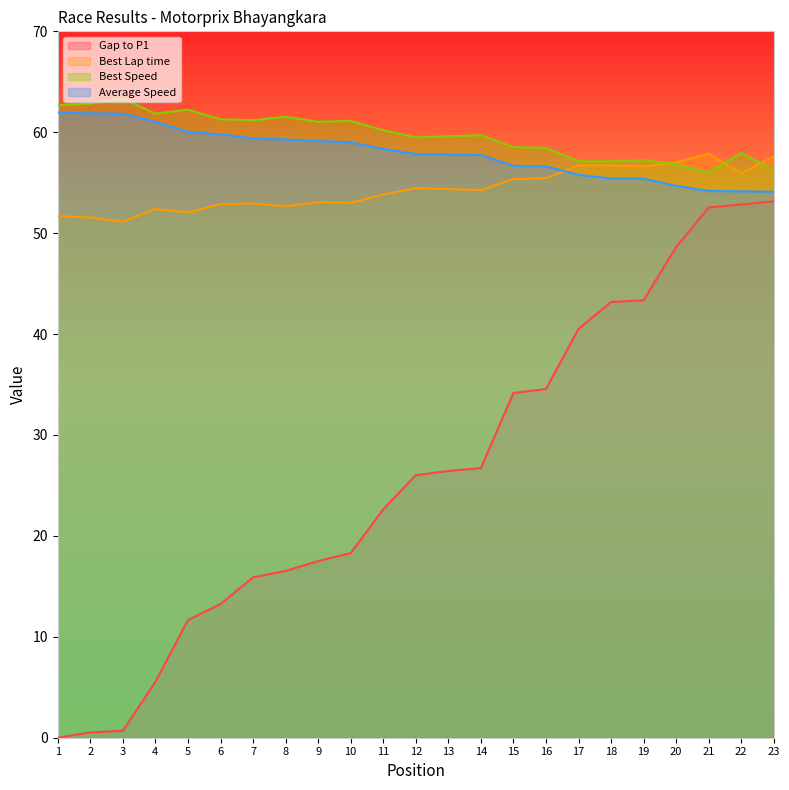

What is the value of the Best Speed point at the 1st from the left?

62.7